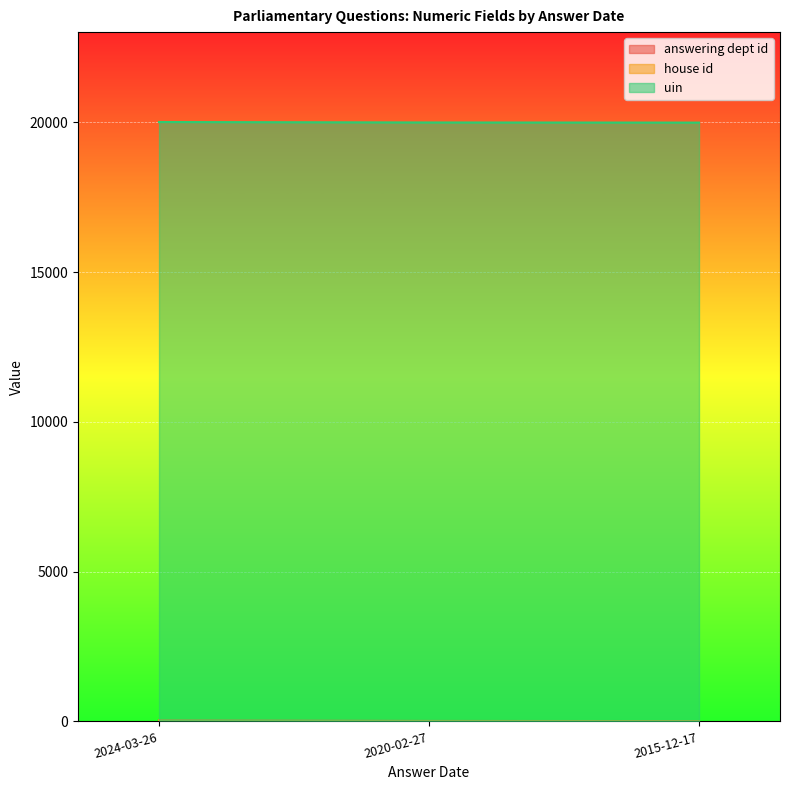

The value of answering dept id at 2015-12-17 is 13. True or false?

False